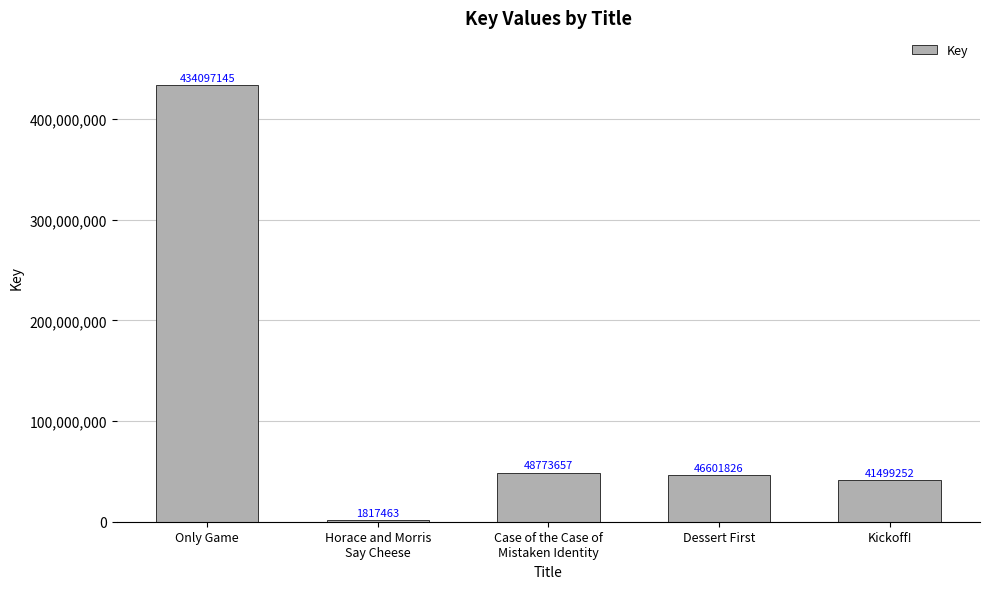

Reading right to left, transcribe all the data shown in this chart.

41499252	46601826	48773657	1817463	434097145